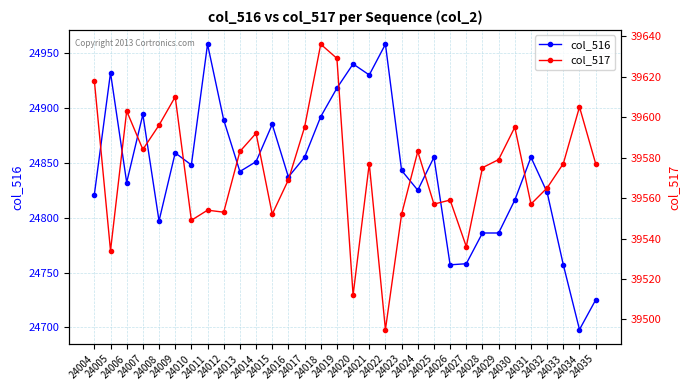

At 24011, list the series in order from smallest to largest.

col_516, col_517